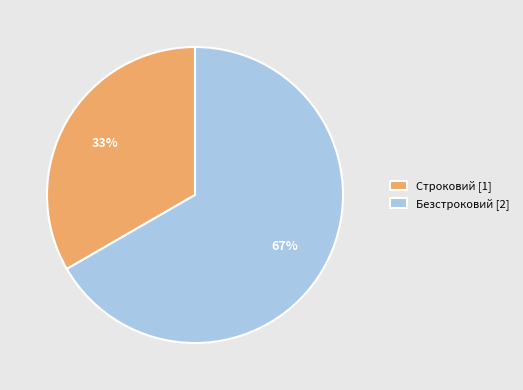

Which has a higher value, Строковий or Безстроковий?

Безстроковий